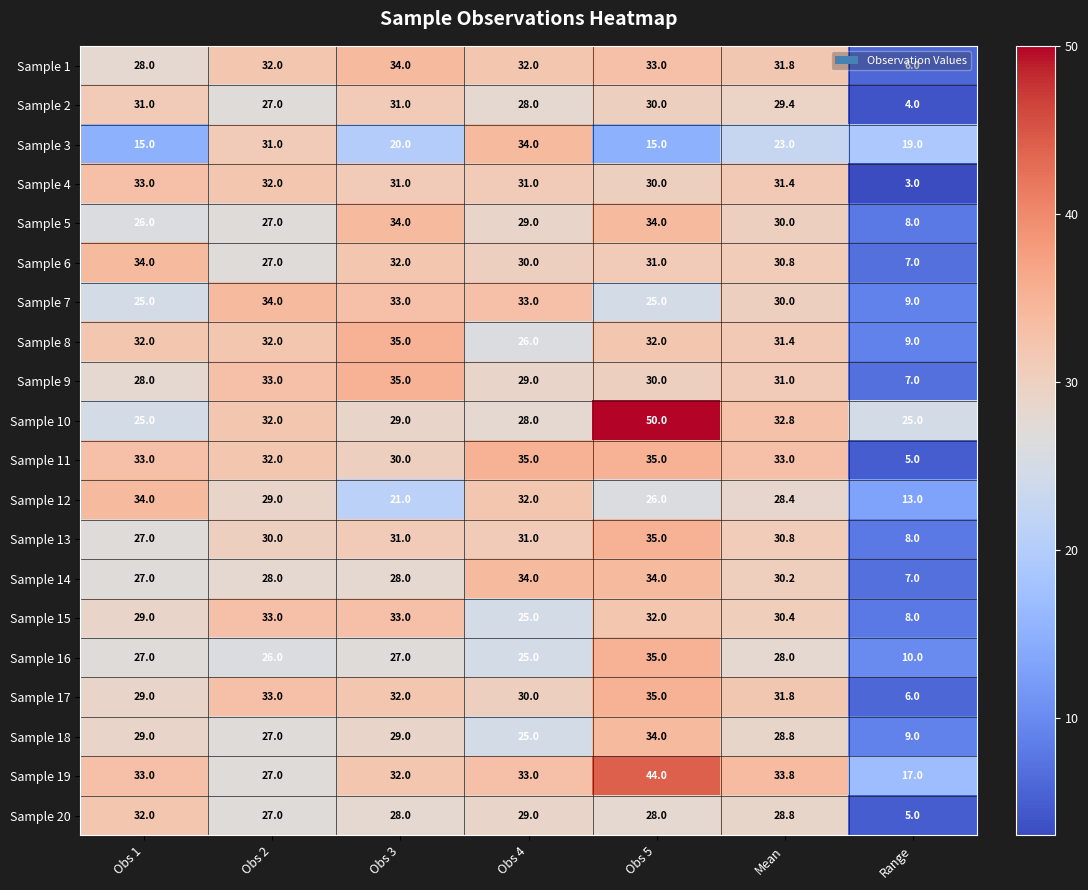

What is the spread (max minus min) of values at Obs 3?

15.0